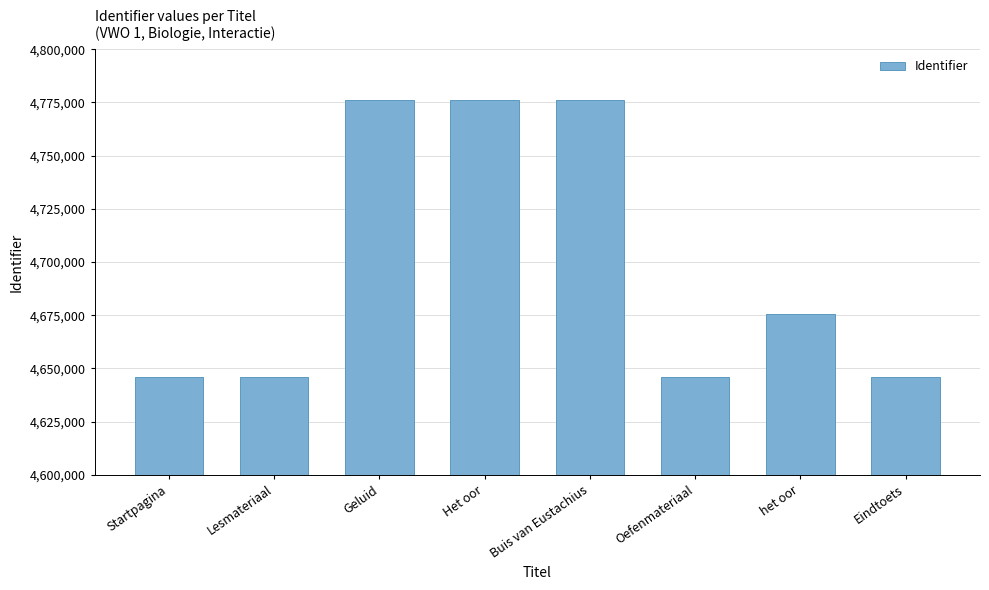

True or false: the data shows 4645810 at Startpagina.

True